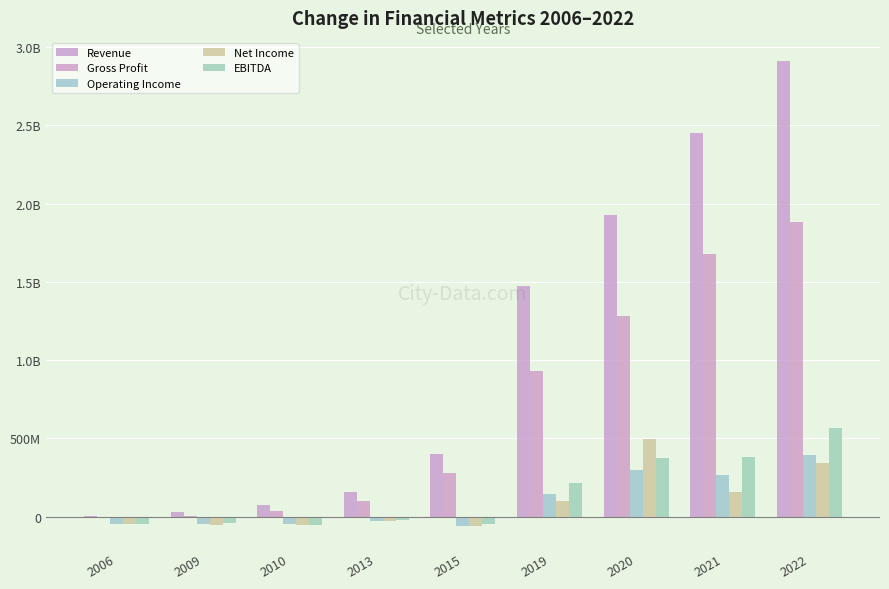

Is it true that Revenue equals 76266000 at 2010?

True